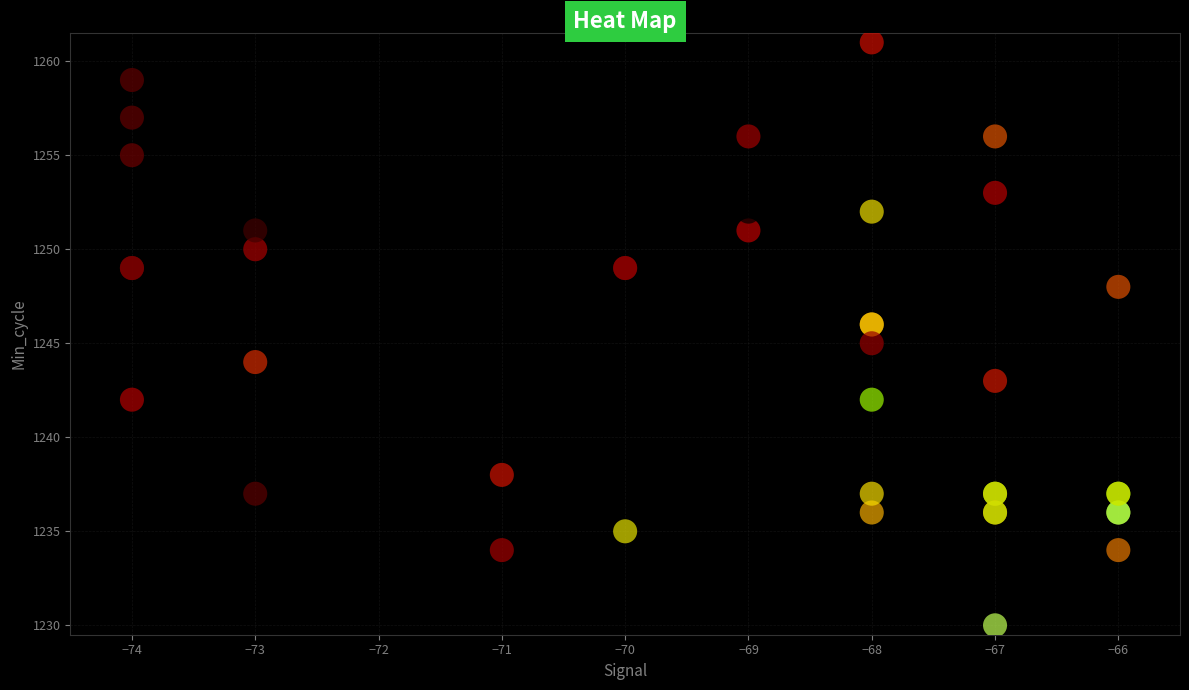

The value of Min_cycle_vals at 25 is 2143.4. True or false?

False